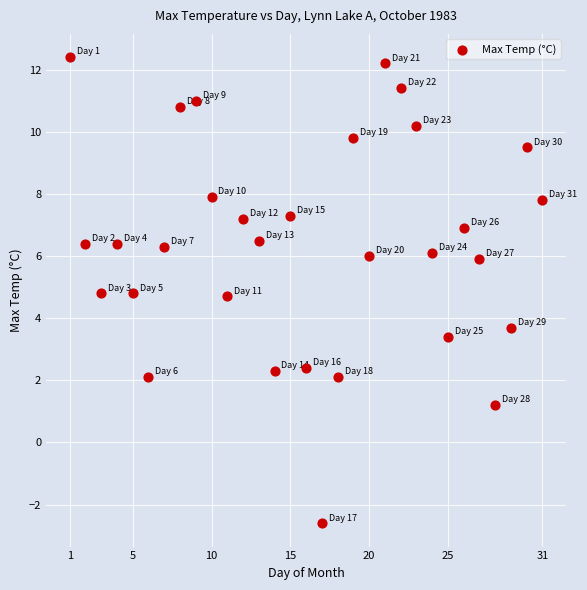

What Y value in the scatter plot is closest to 4?

3.7